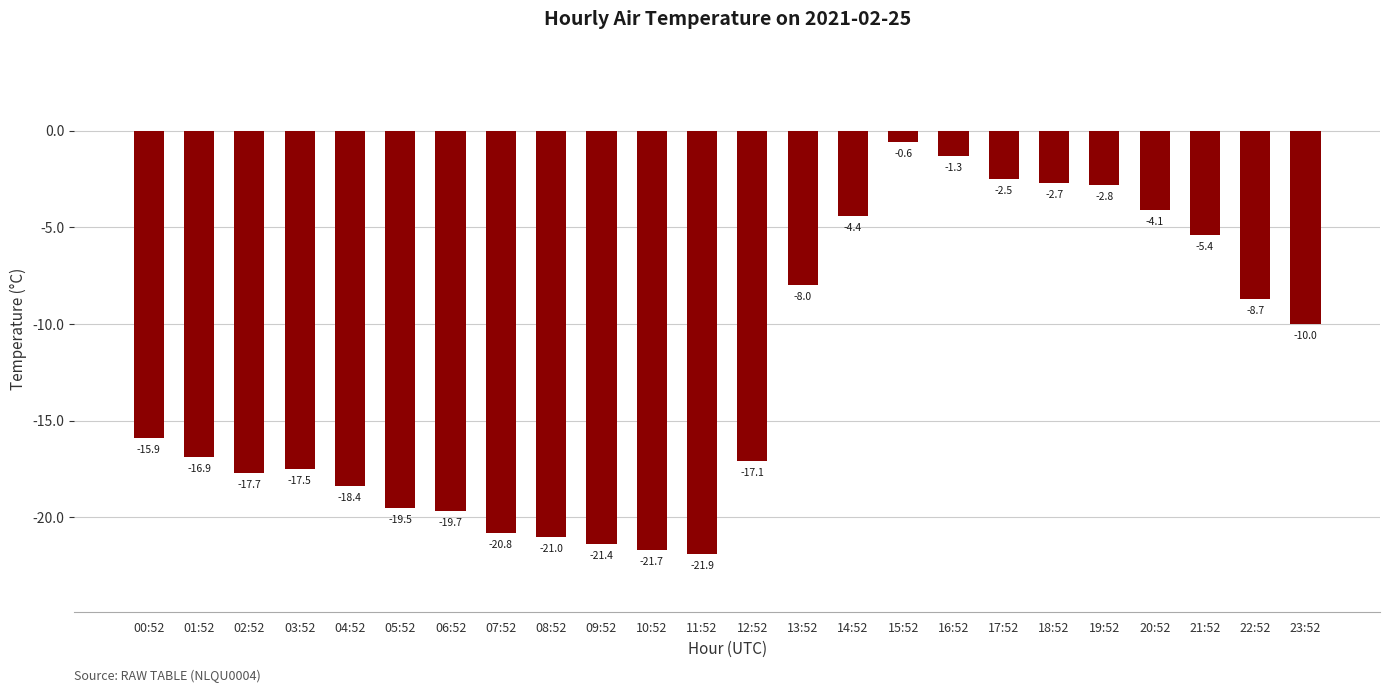

What is the difference between the second highest and minimum values?

20.6